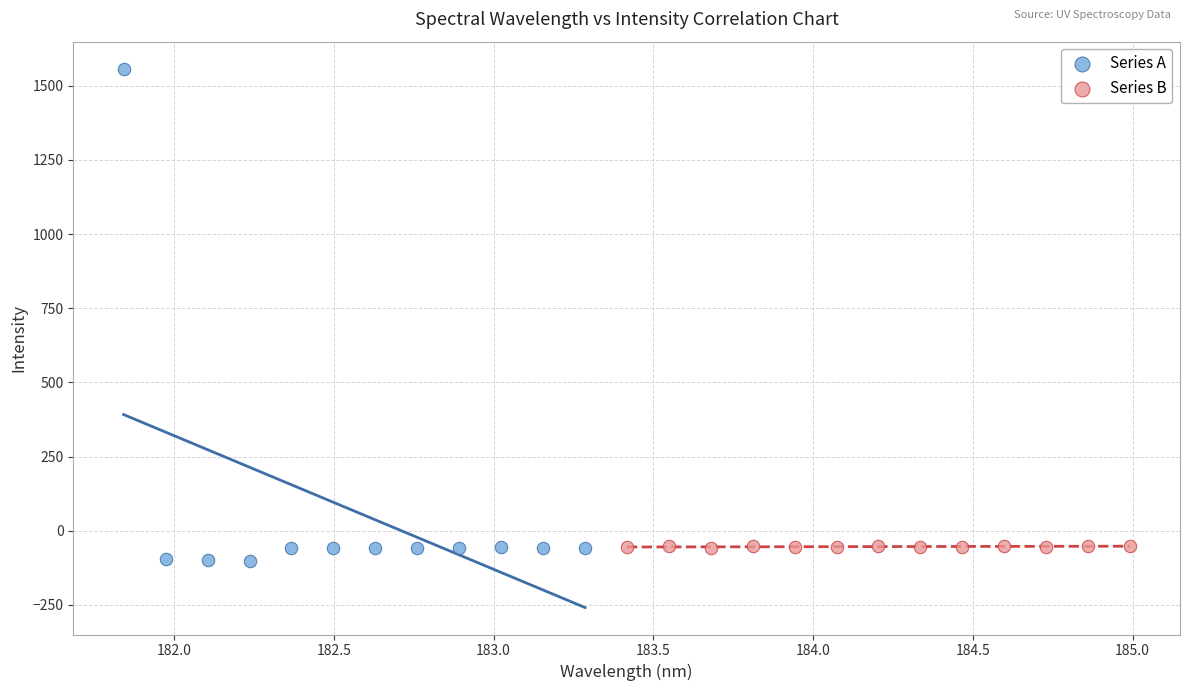

What are all the series names shown in the legend?

Series A, Series B